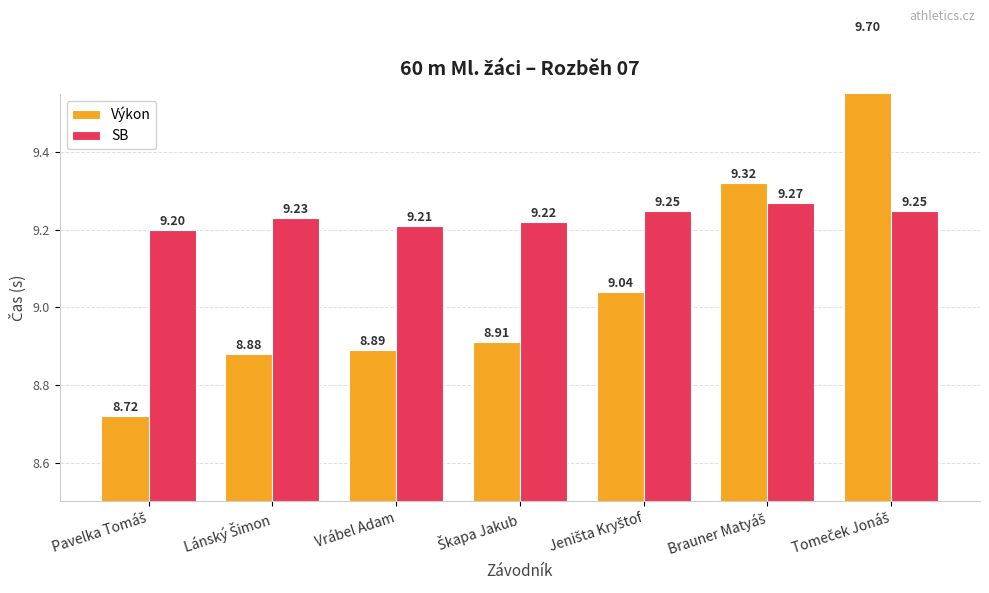

The value of SB at Pavelka Tomáš is 9.2. True or false?

True